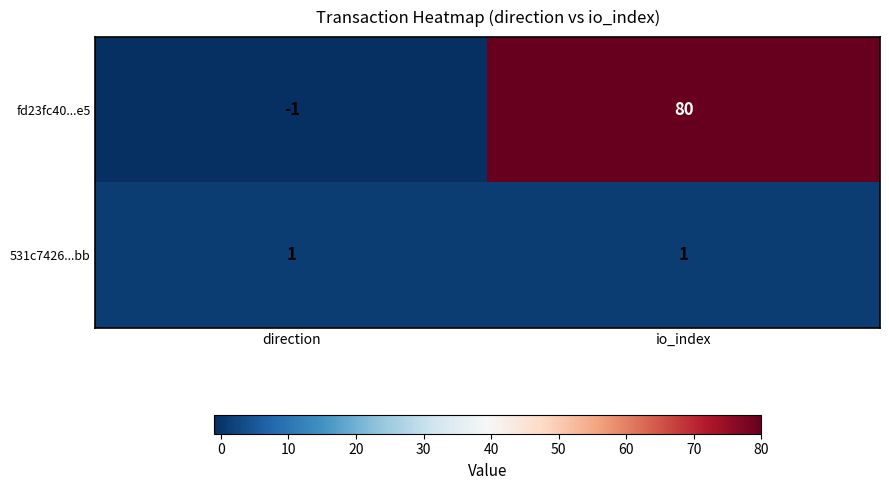

Is it true that 531c7426...bb equals 1 at direction?

True